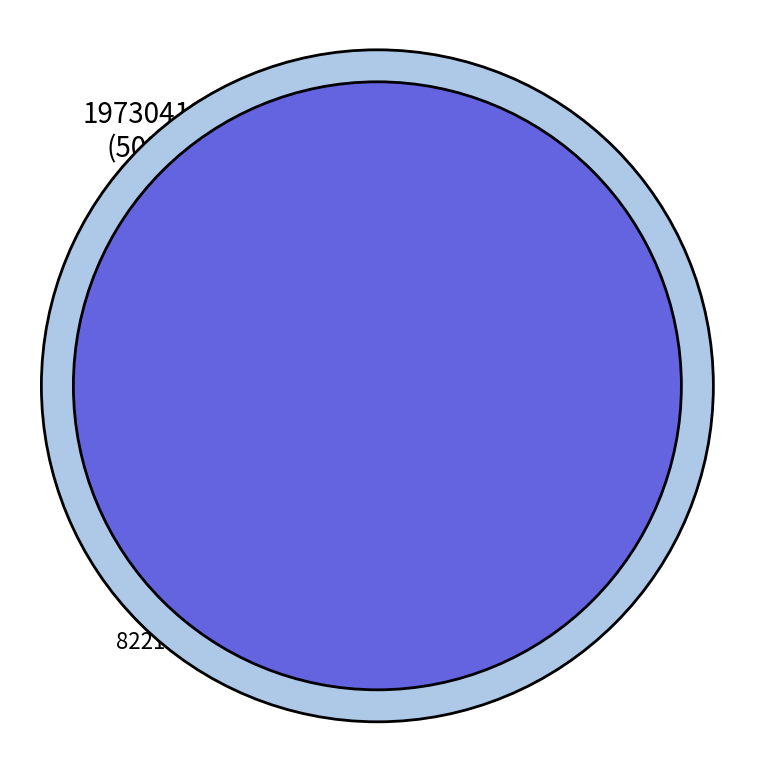

True or false: 94SR12 accounts for 39% of the total.

False